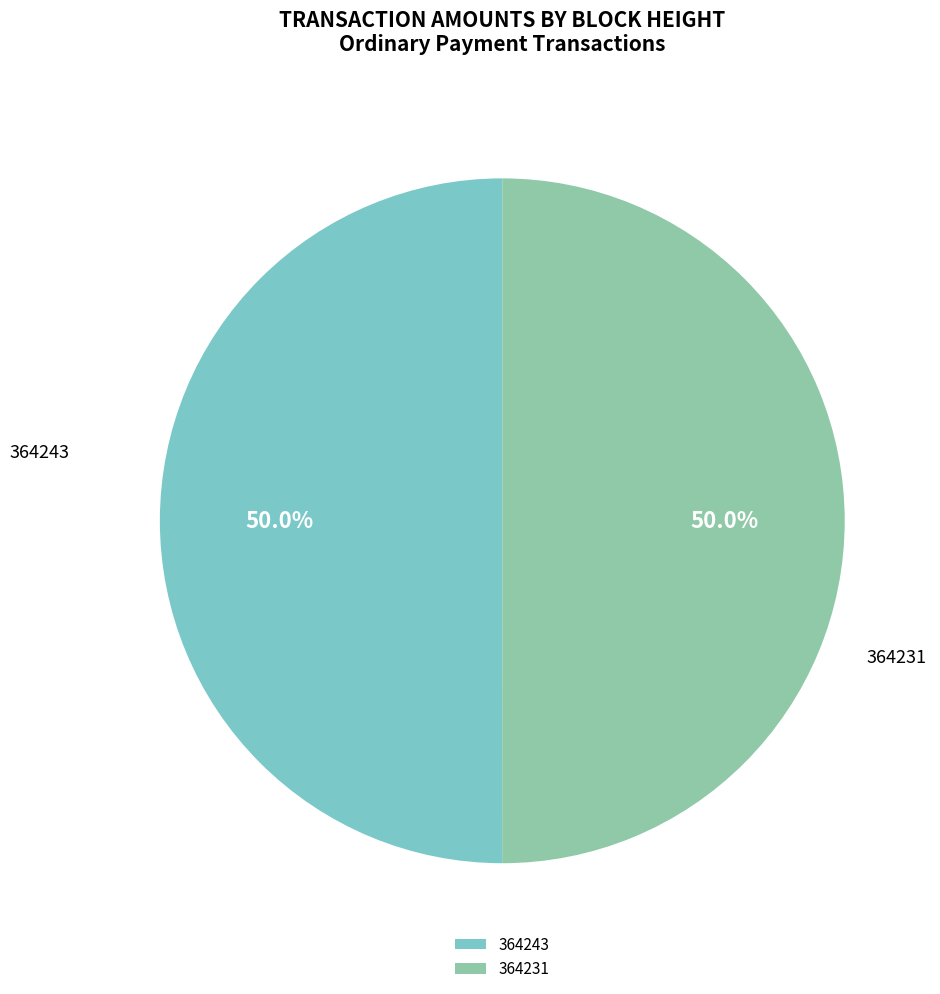

Approximately how many times larger is the value at 364231 compared to 364243?

1.0